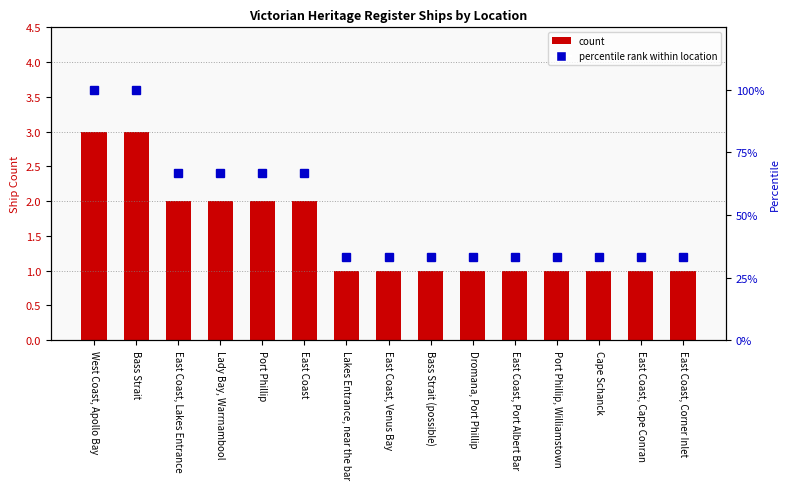

Reading left to right, list all the values displayed in this chart.

count: 3.0	3.0	2.0	2.0	2.0	2.0	1.0	1.0	1.0	1.0	1.0	1.0	1.0	1.0	1.0
percentile rank within location: 100.0	100.0	66.7	66.7	66.7	66.7	33.3	33.3	33.3	33.3	33.3	33.3	33.3	33.3	33.3